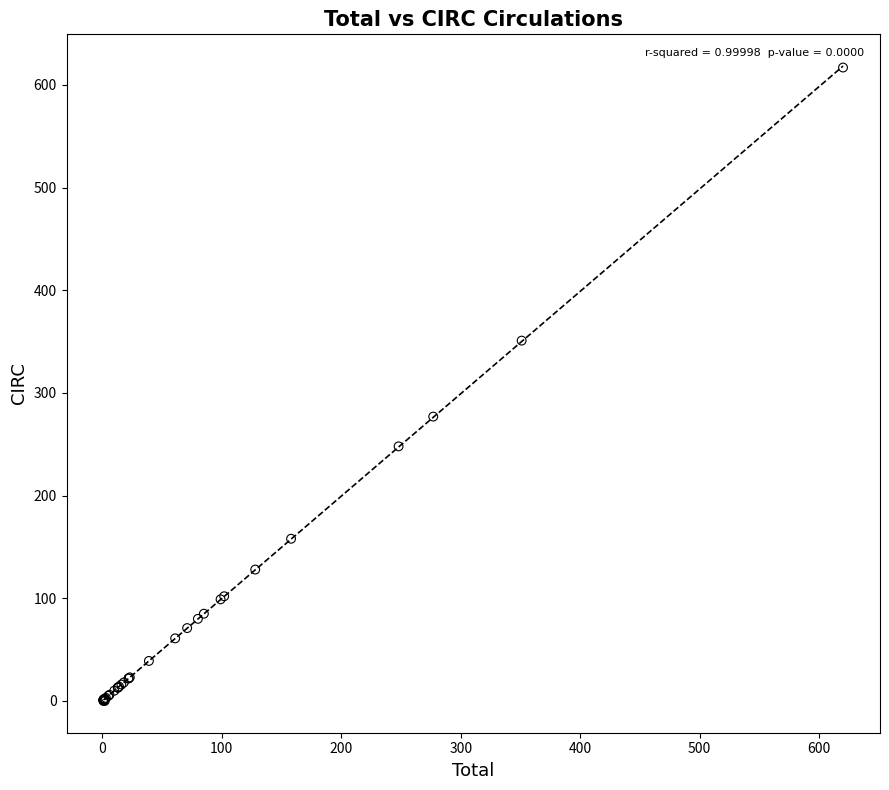

What Y value in the scatter plot is closest to 308?

277